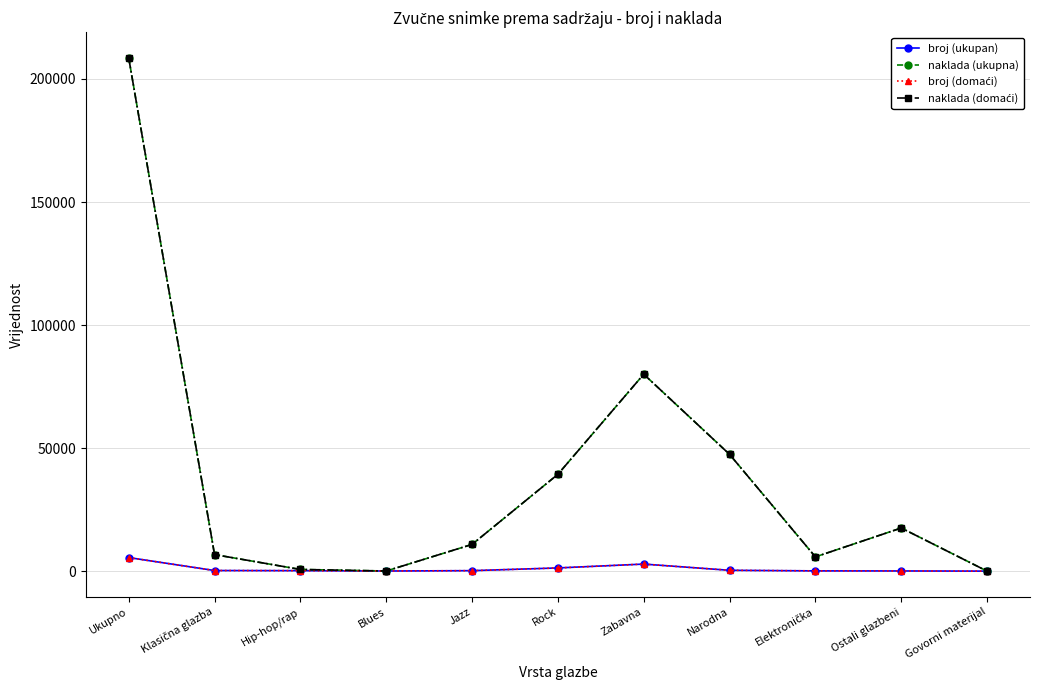

Where is naklada (ukupna) nearest to the value 104309?

Zabavna